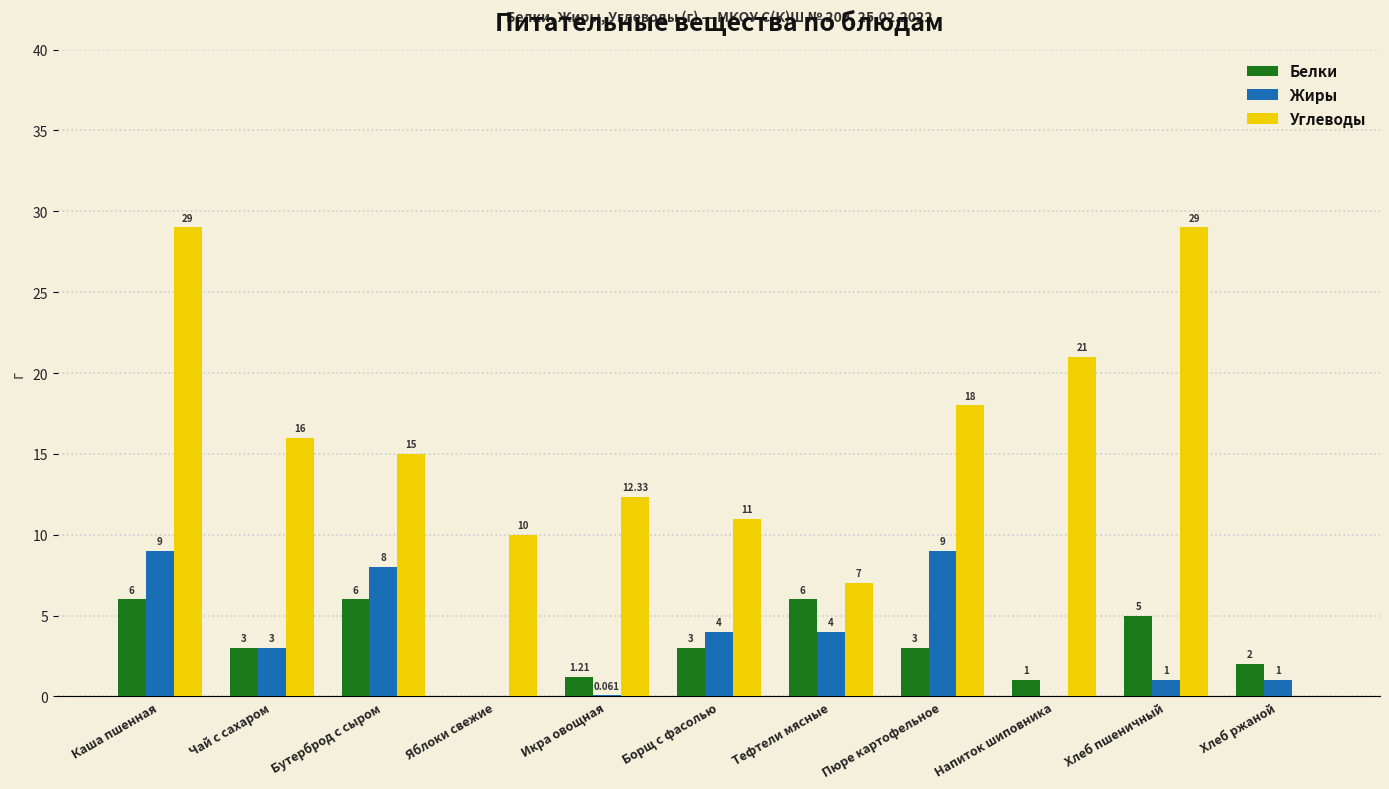

At which category is the sum across all series the highest?

Каша пшенная